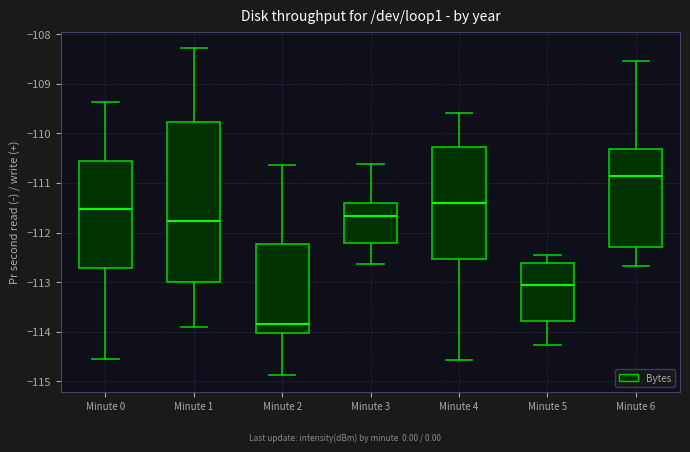

Which box has the lowest median line?

Minute 2